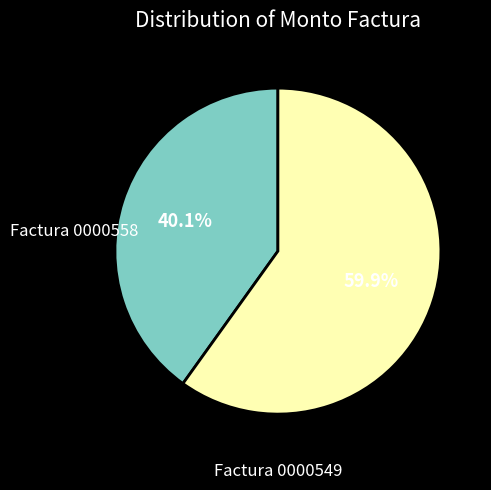

Which slice is the smallest?

Factura 0000558